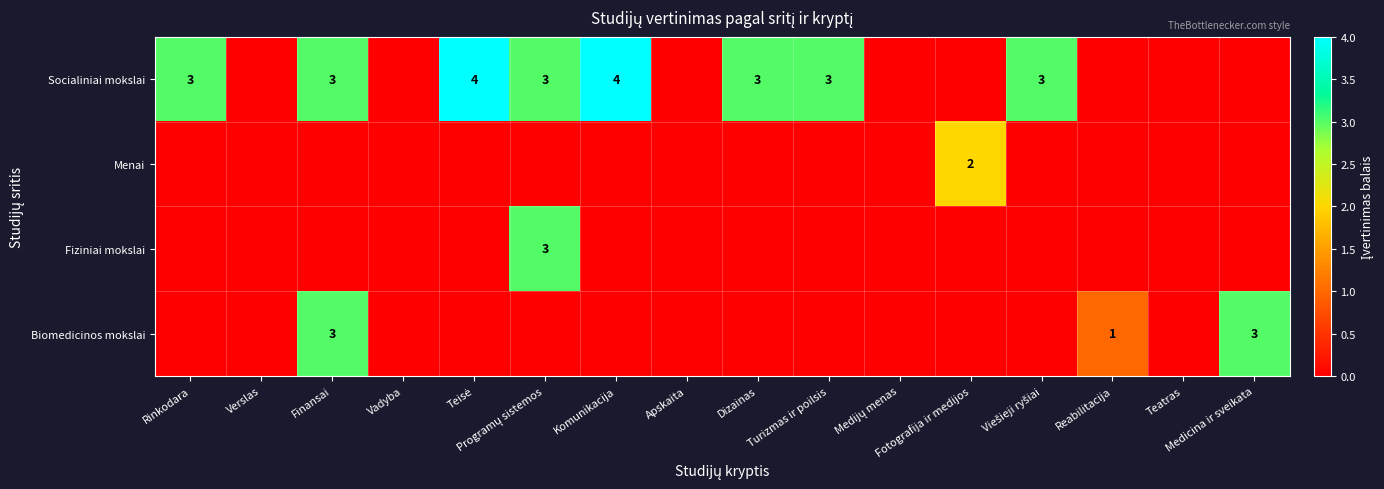

At Rinkodara, list the series in order from largest to smallest.

Socialiniai mokslai, Menai, Fiziniai mokslai, Biomedicinos mokslai